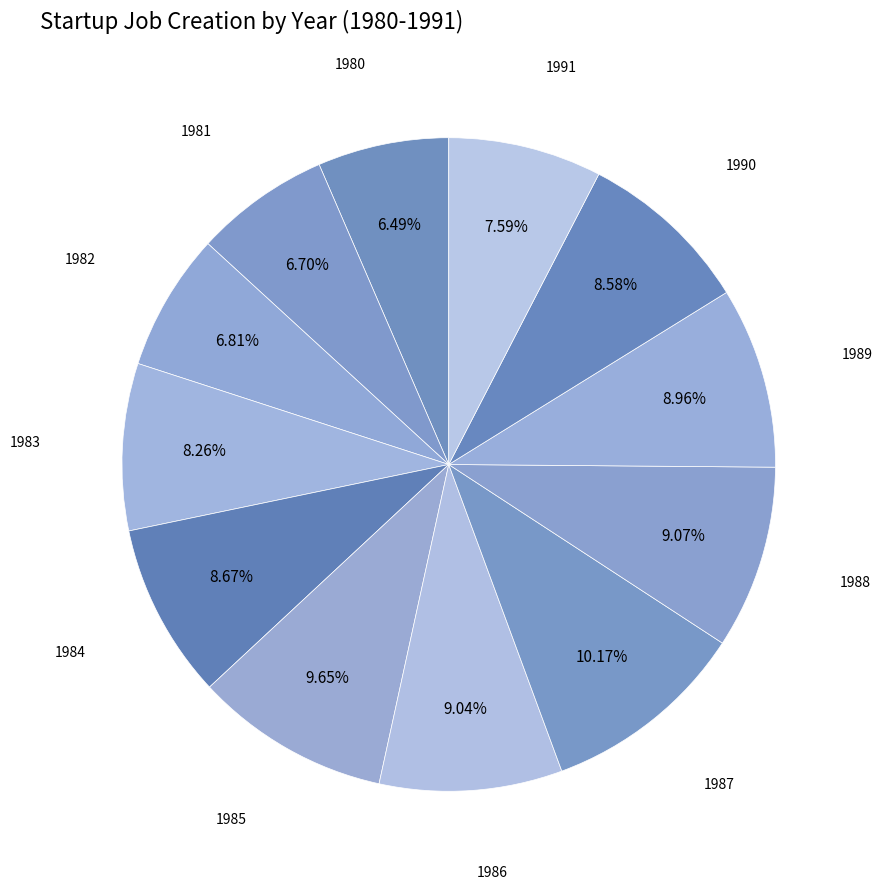

How many segments does this pie chart have?

12